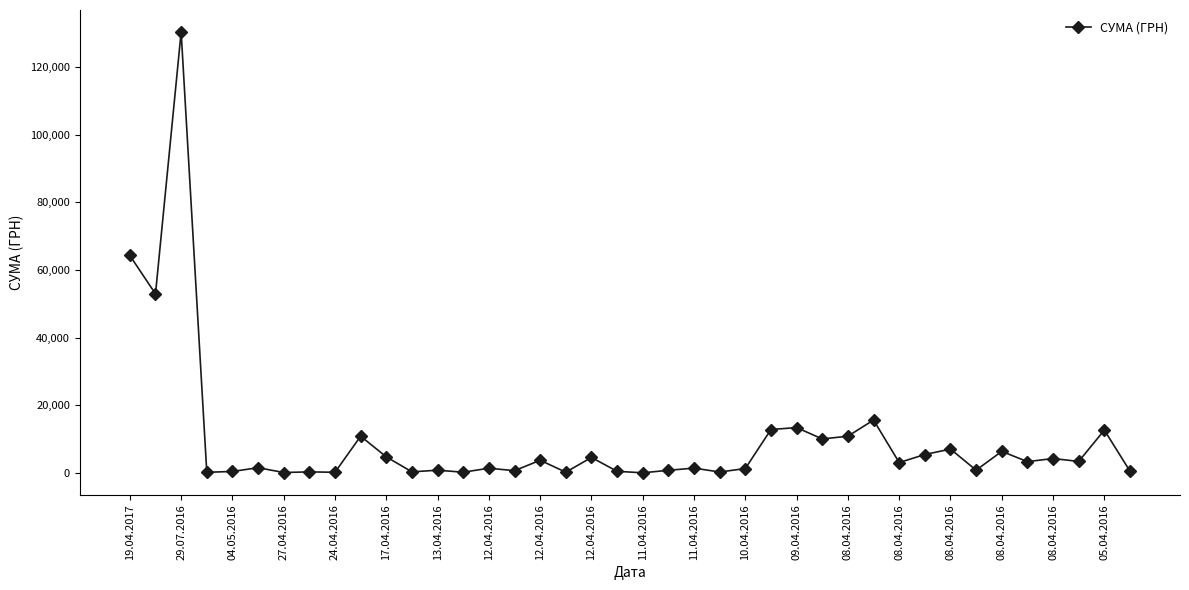

What is the difference between the second highest and minimum values?

64270.5